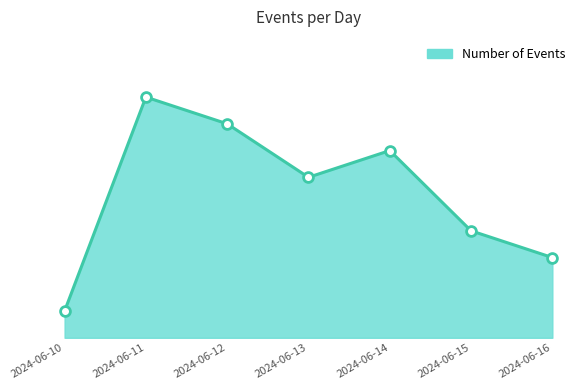

Between 2024-06-10 and 2024-06-15, which is larger?

2024-06-15